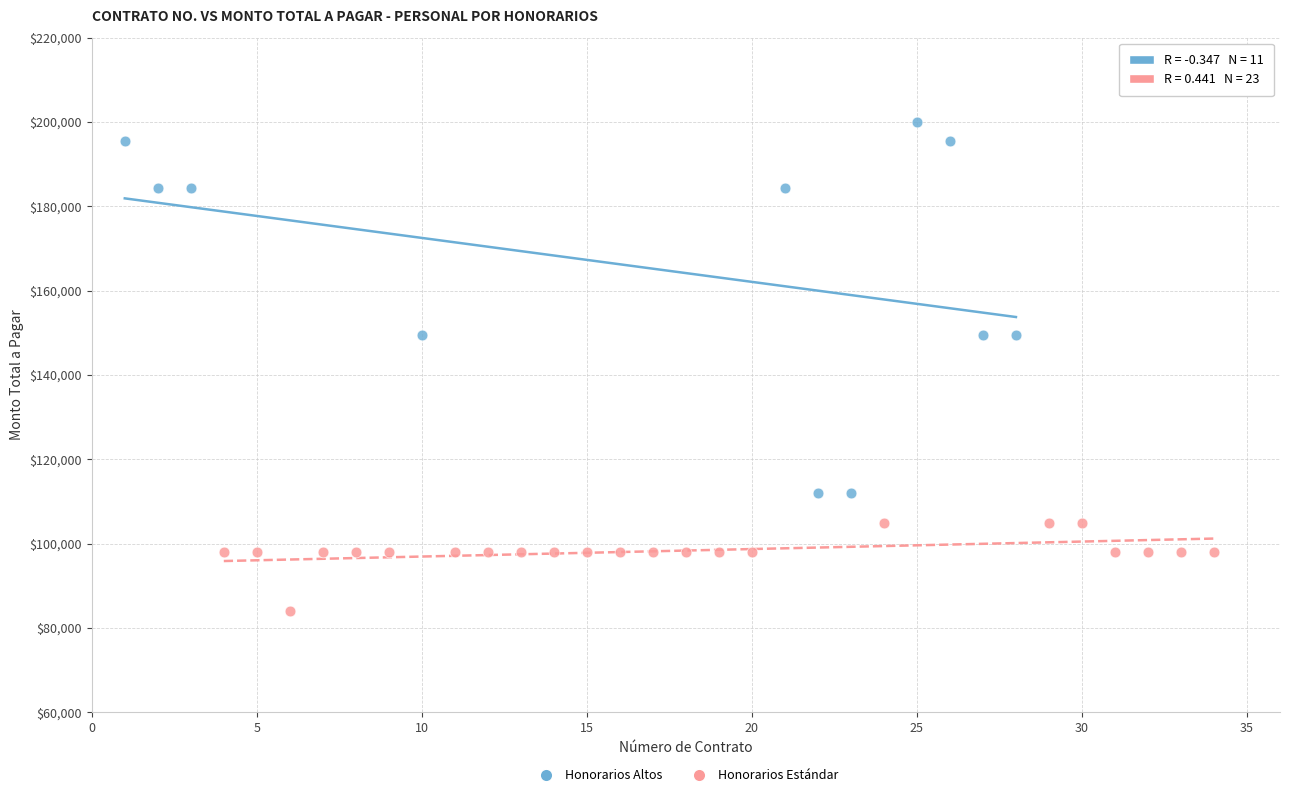

Which series reaches the maximum Y coordinate?

Honorarios Altos